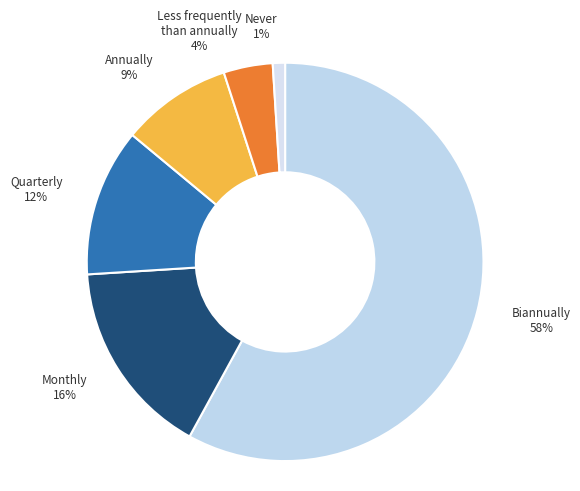

Combined, do Biannually and Quarterly account for over 50%?

Yes